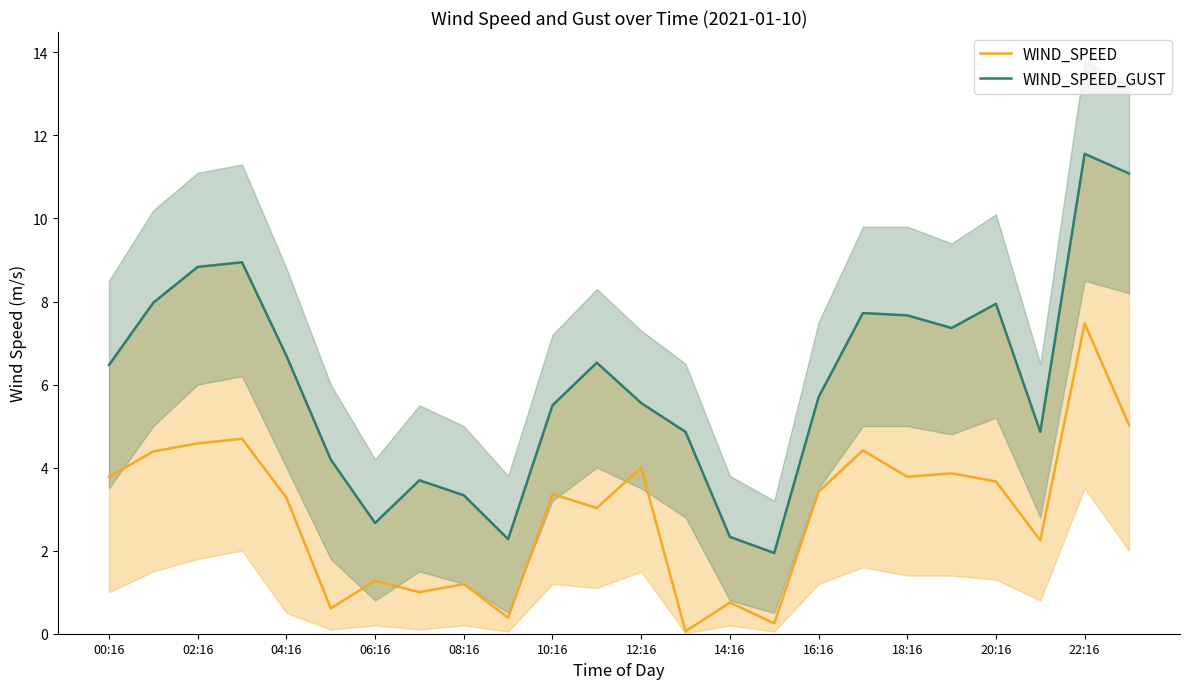

True or false: WIND_SPEED and WIND_SPEED_GUST cross at least once.

False